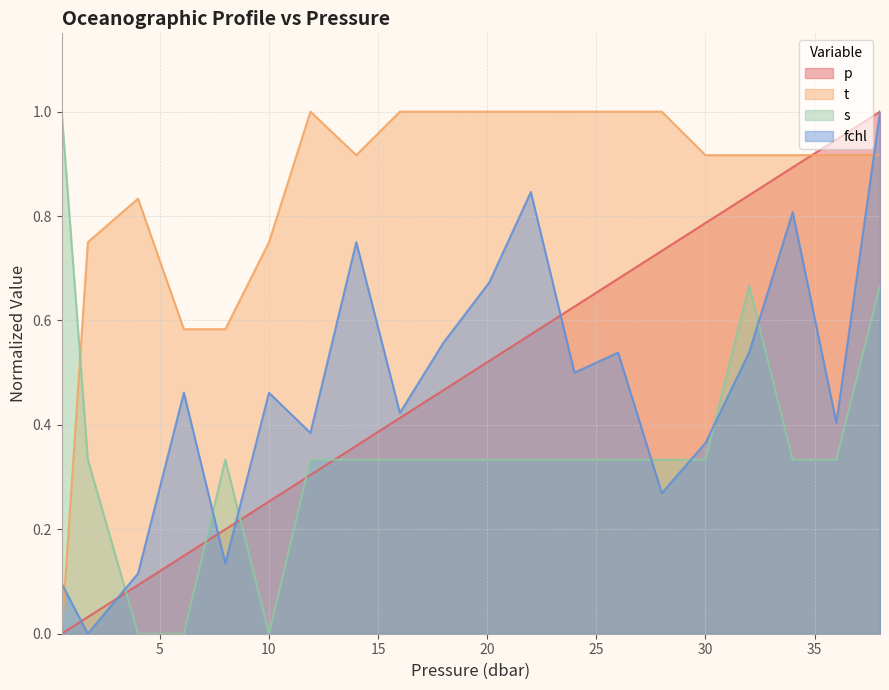

At 22.0, list the series in order from largest to smallest.

t, fchl, p, s